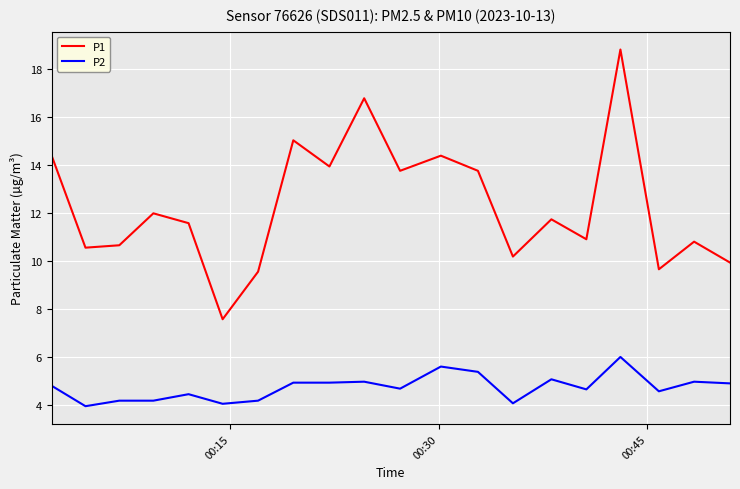

What is the difference between the maximum and minimum values in the P1 series?

11.2